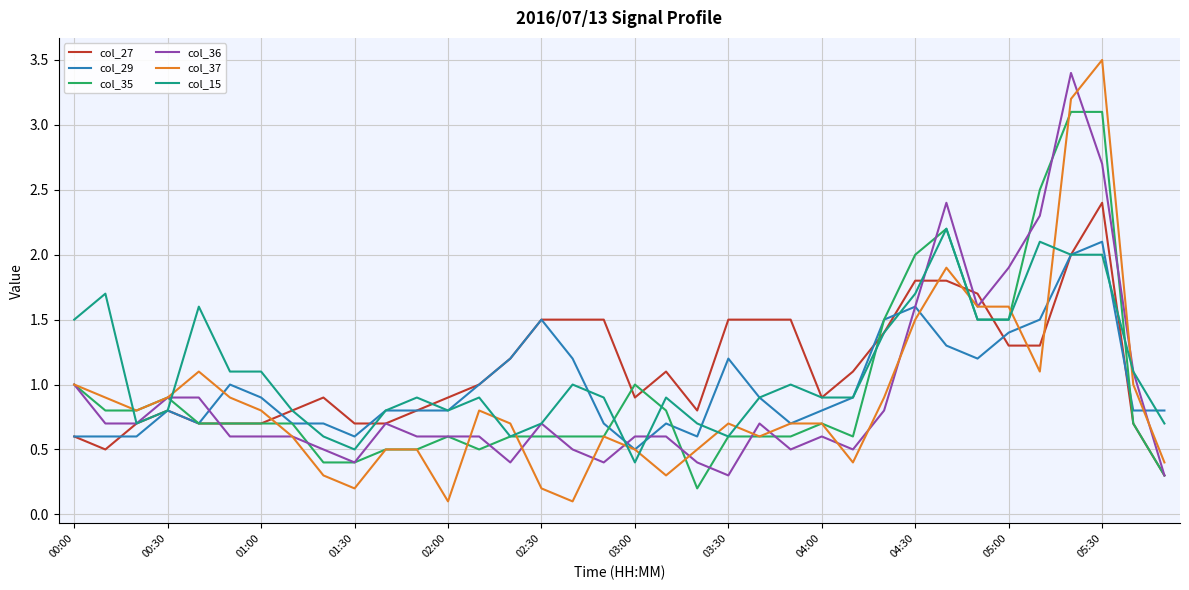

What is the sum of all col_36 values?

33.7